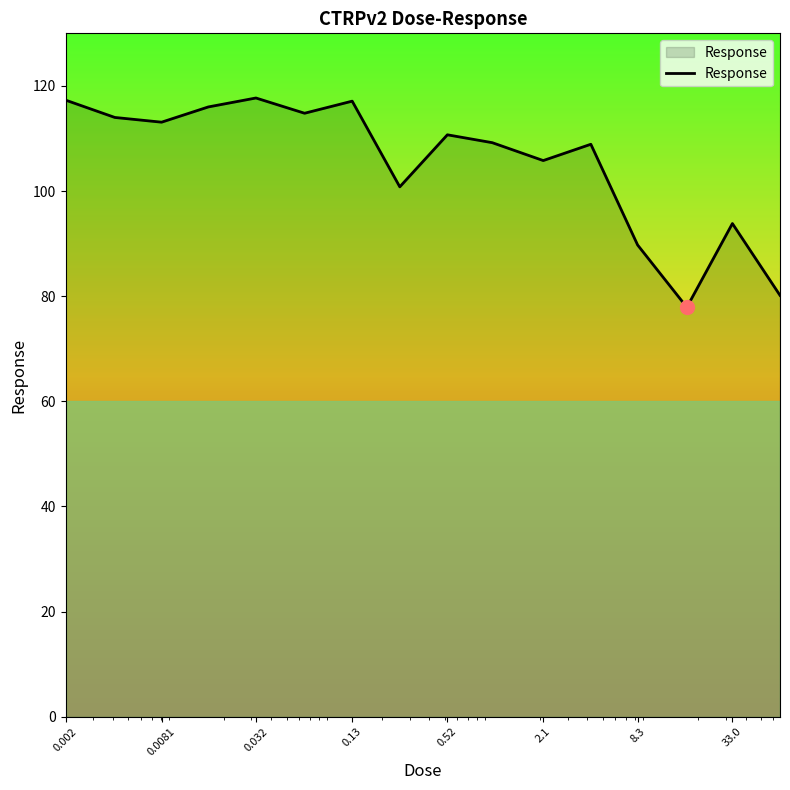

What is the maximum value shown in the chart?

117.7